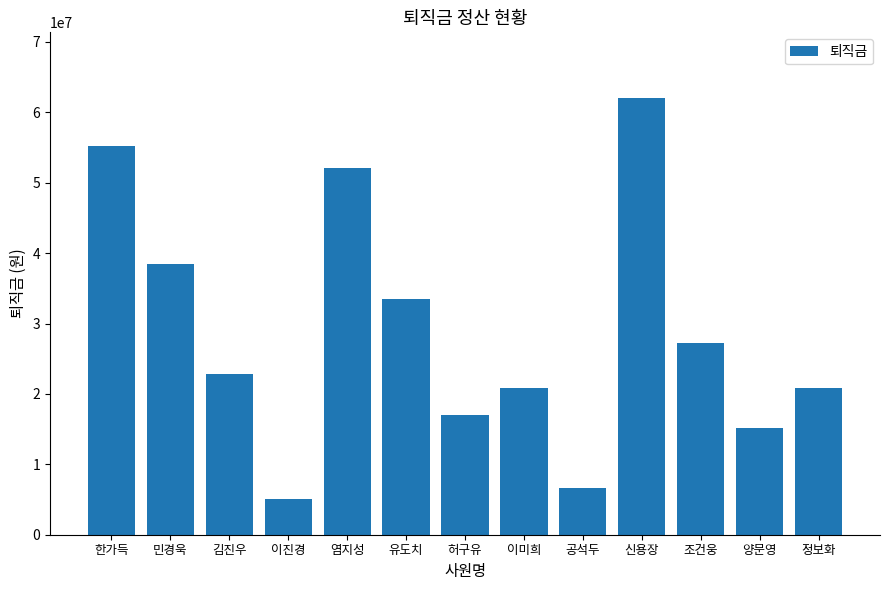

What is the maximum value shown in the chart?

62050000